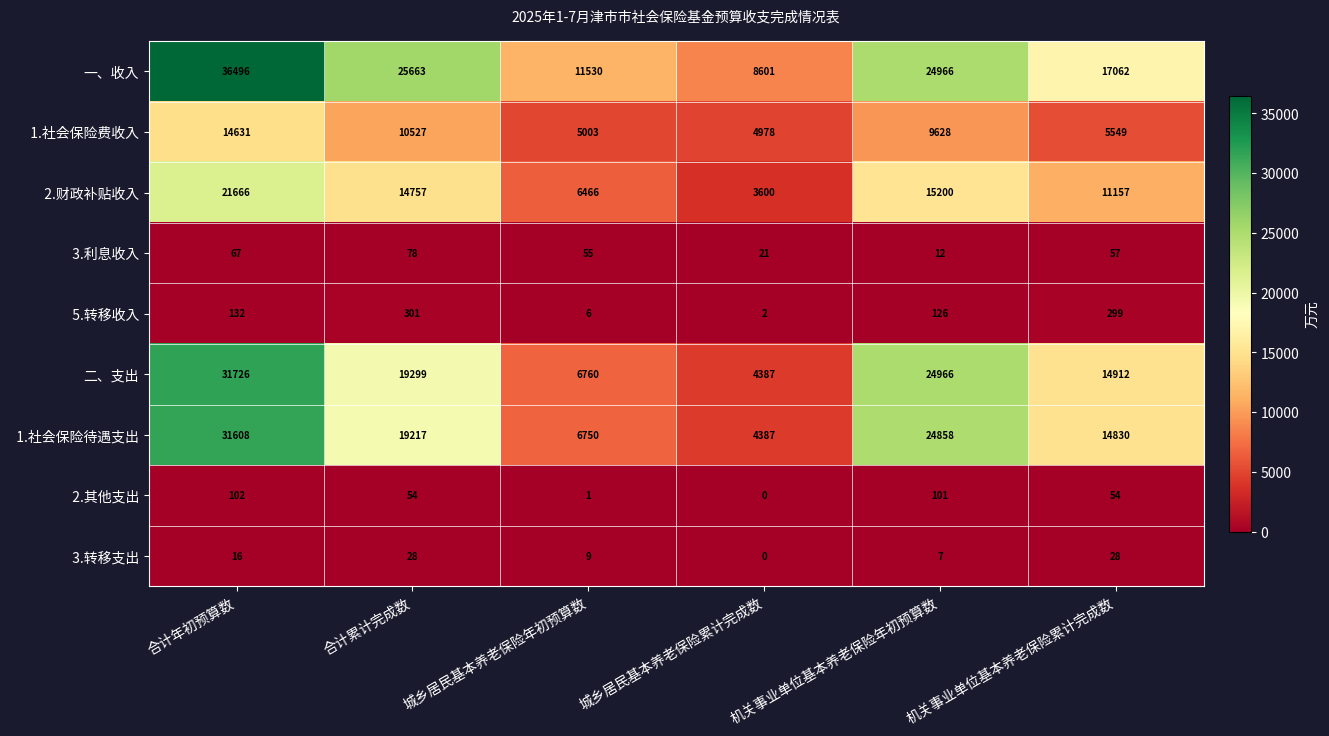

How many data points in 二、支出 are less than 19299?

3